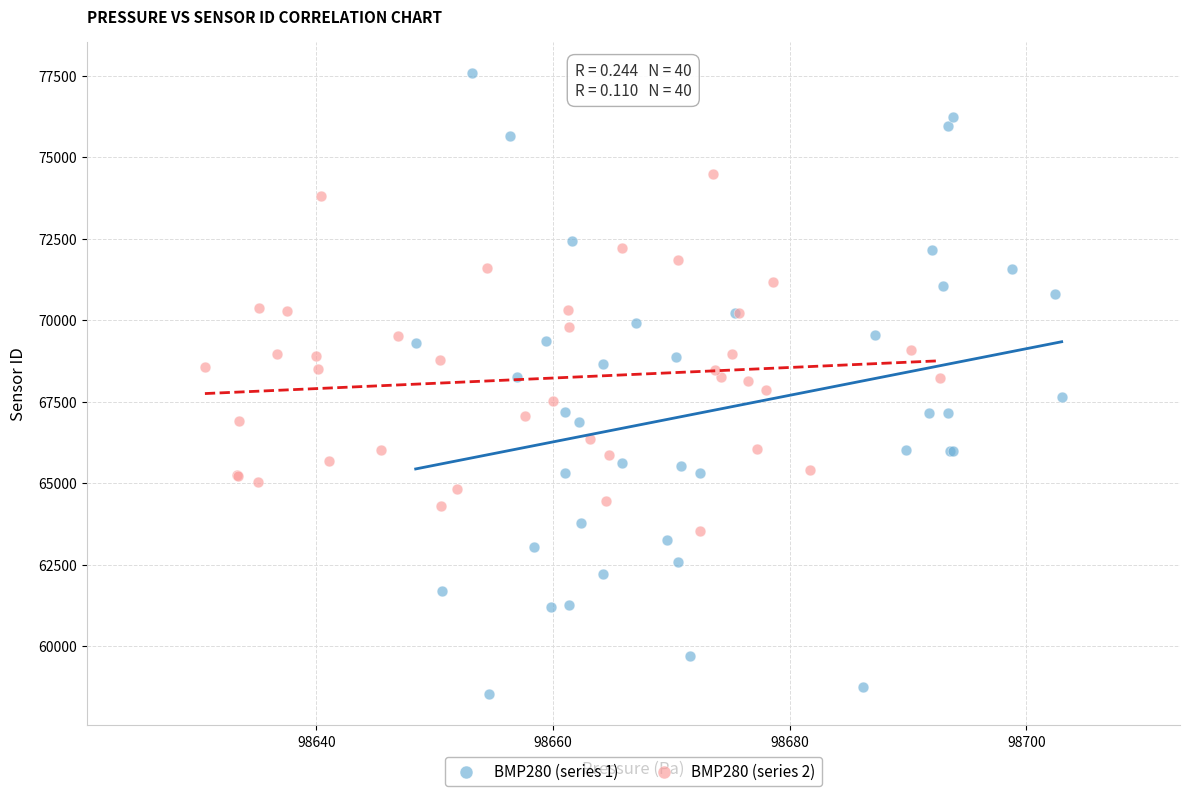

Which series reaches the minimum Y coordinate?

BMP280 (series 1)